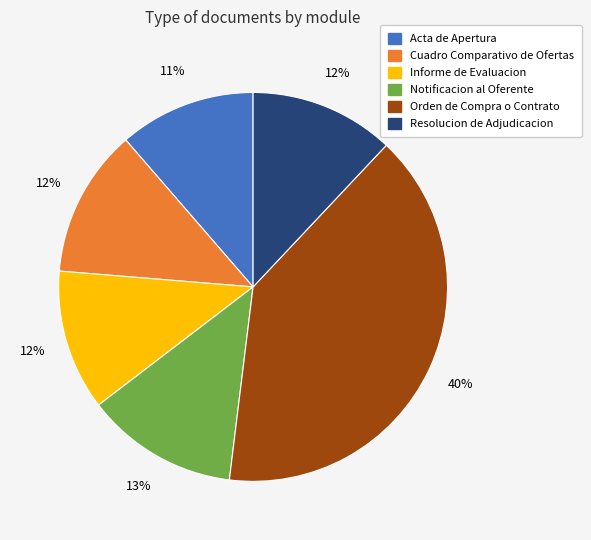

Which slice is the largest?

Orden de Compra o Contrato